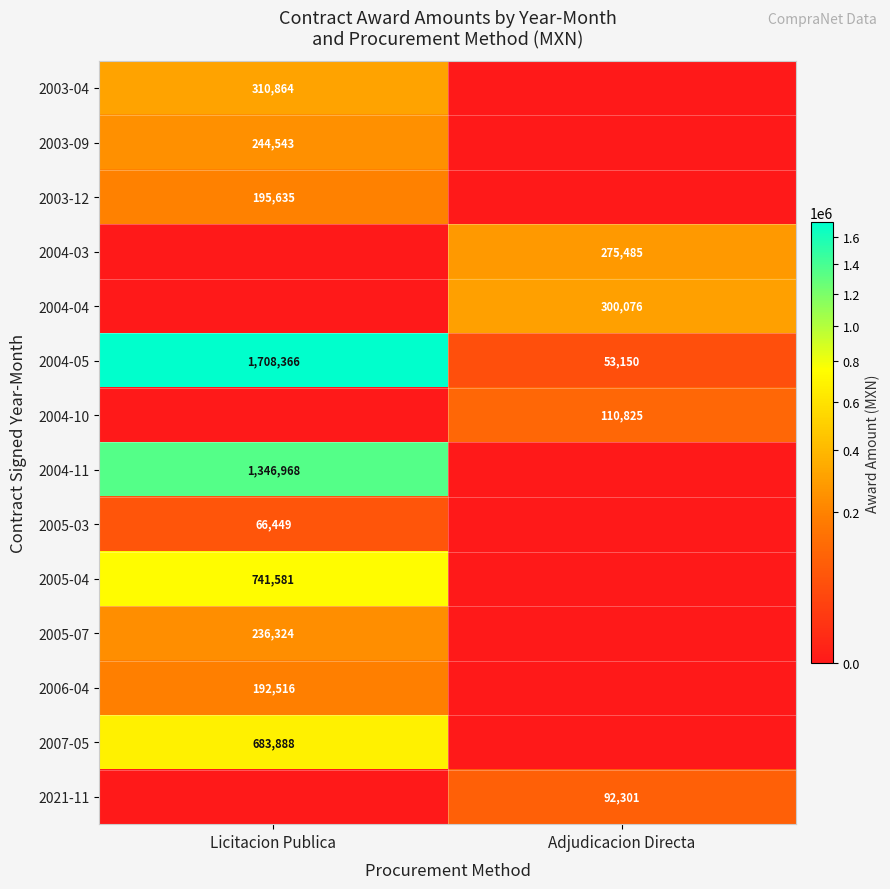

At how many categories does at least one series exceed 180837?

2